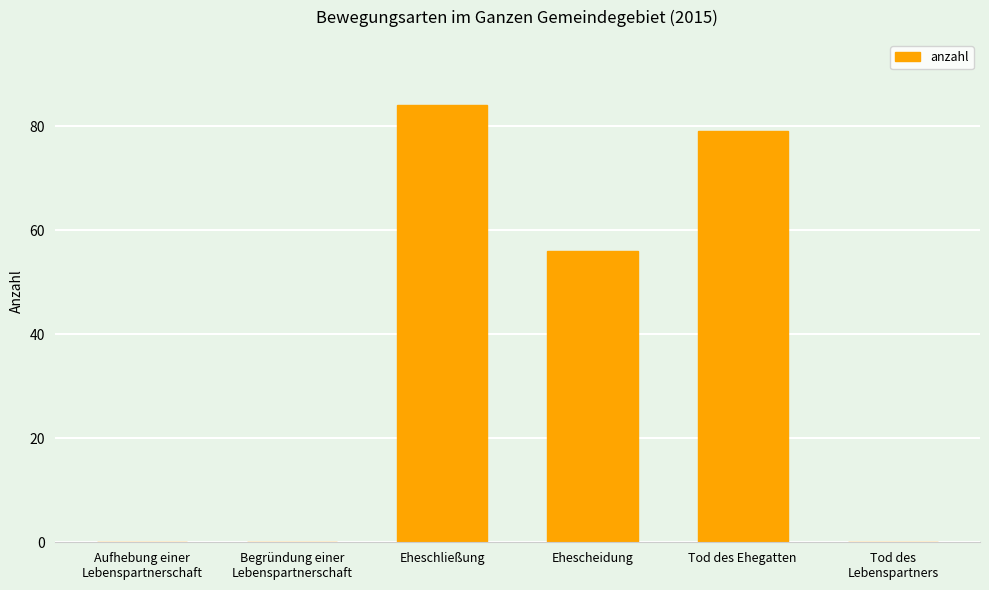

What is the change in value from Eheschließung to Ehescheidung?

-28